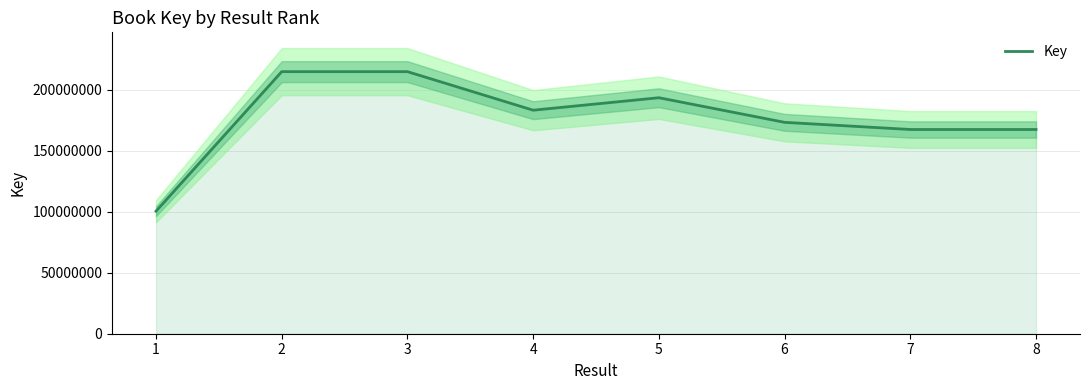

How many interior local valleys (lower than both neighbors) does the data have?

1